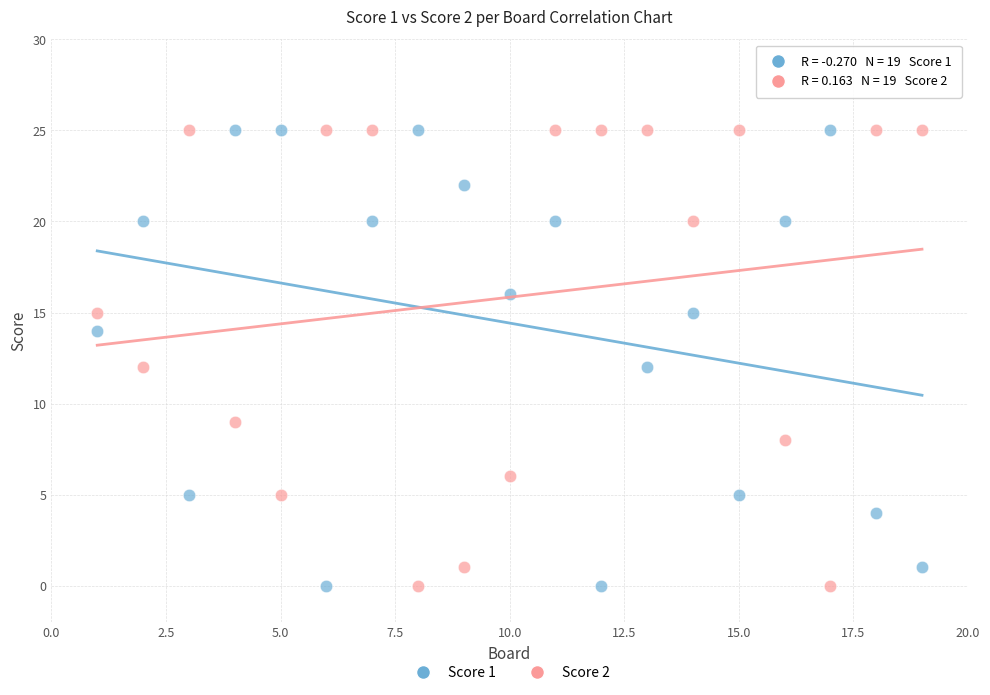

What is the X range (max minus min) for the scatter plot?

18